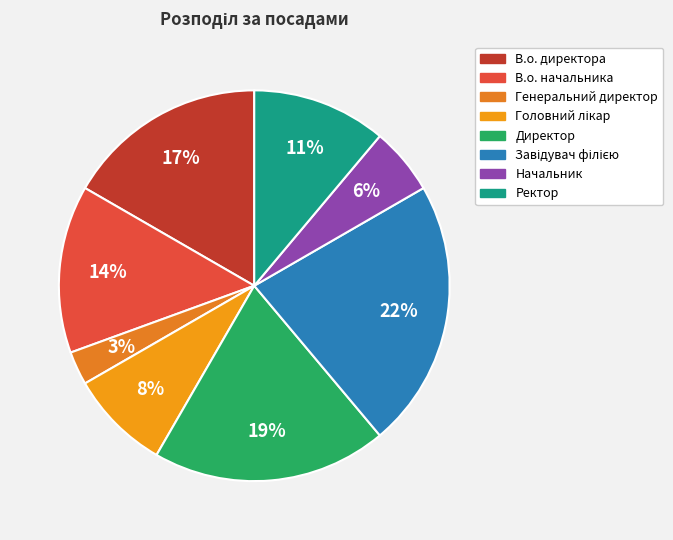

To the nearest percent, what percentage of the pie is Директор?

19%